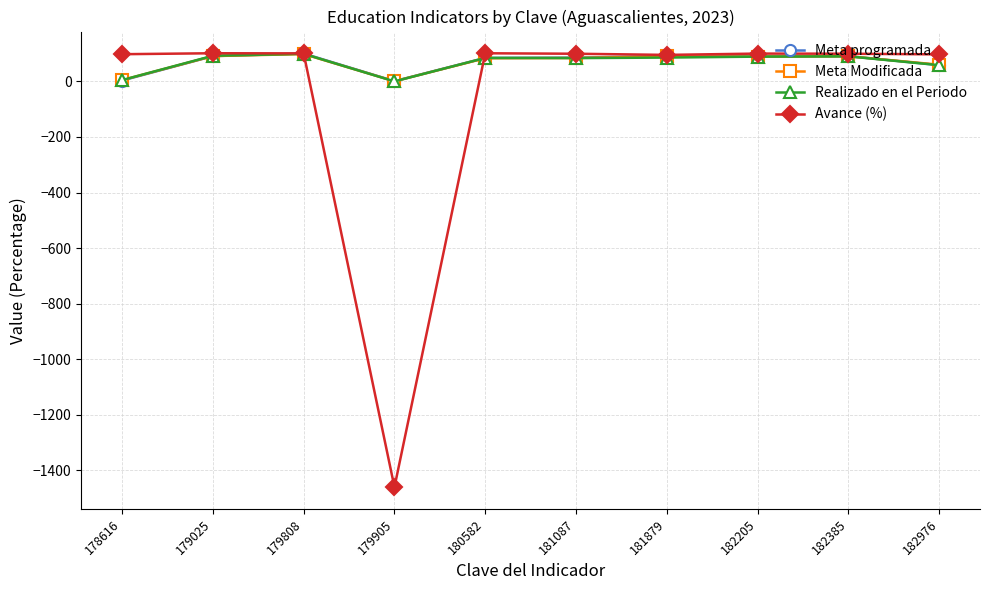

What is the sum of all Meta programada values?

695.2